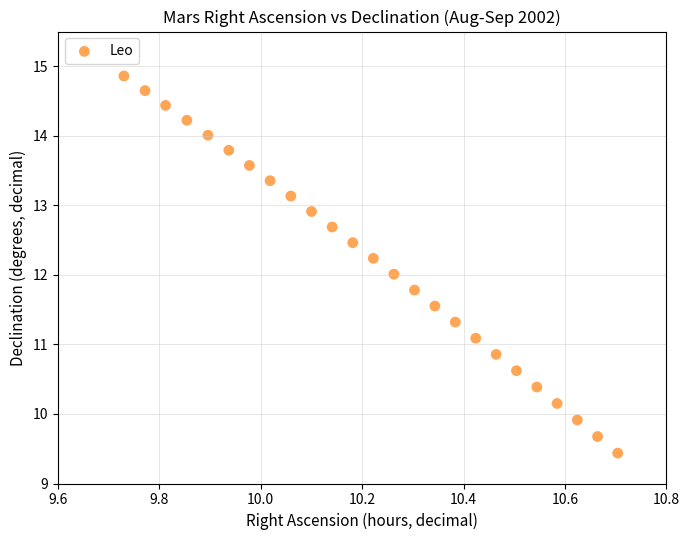

What is the range of X values (max minus min)?

1.0